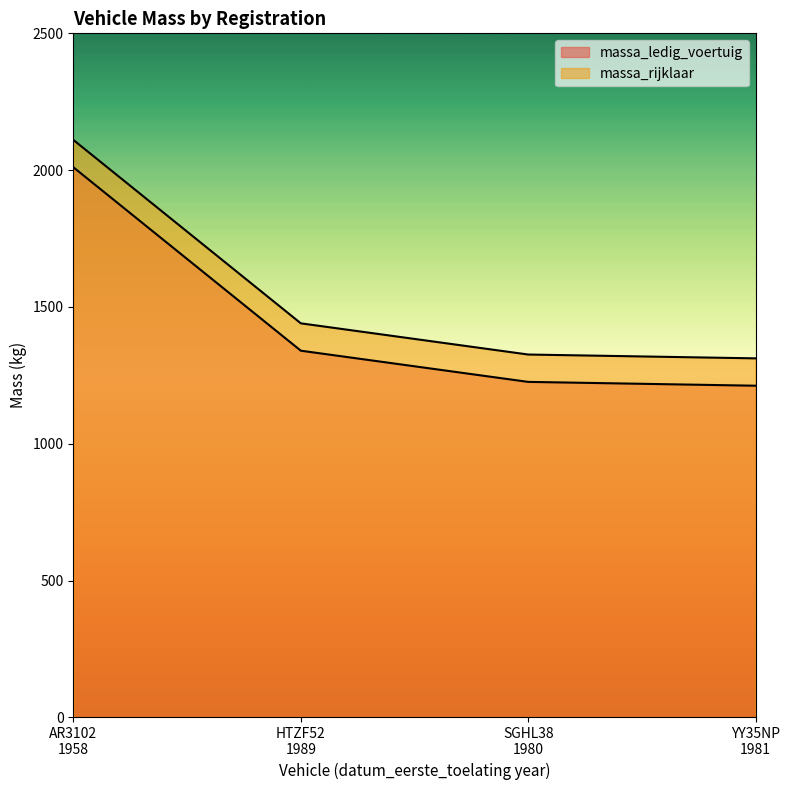

What is the difference between the maximum and minimum values in the massa_ledig_voertuig series?

798